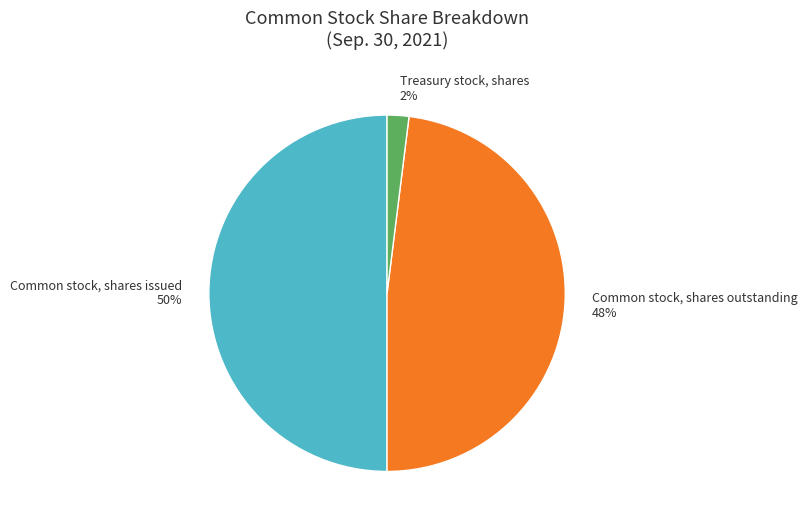

How many segments does this pie chart have?

3